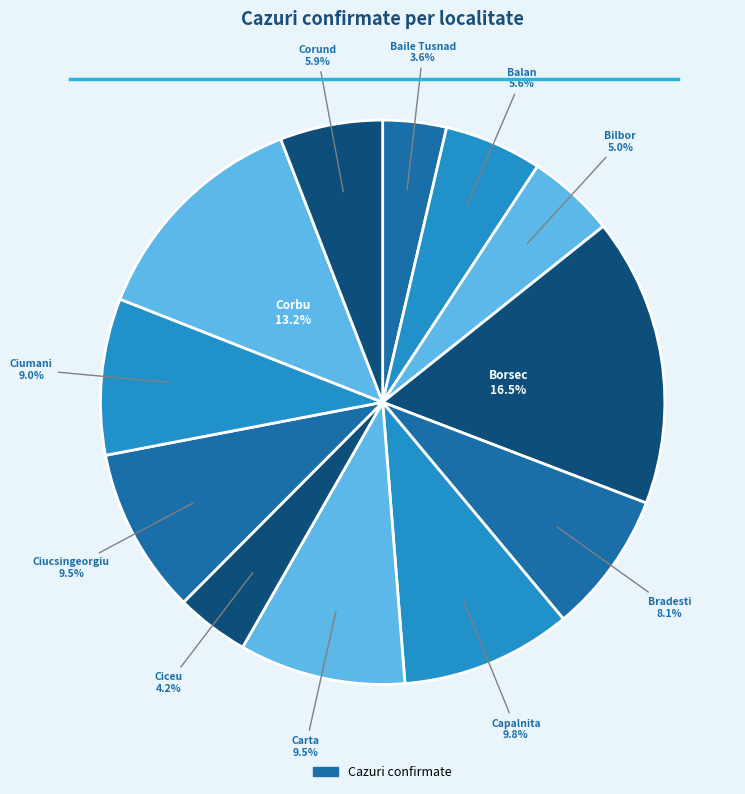

Count the number of slices in the pie.

12